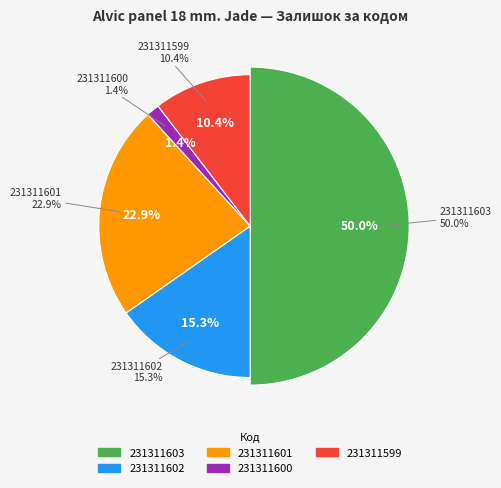

Does 231311601 account for over 50% of the chart?

No